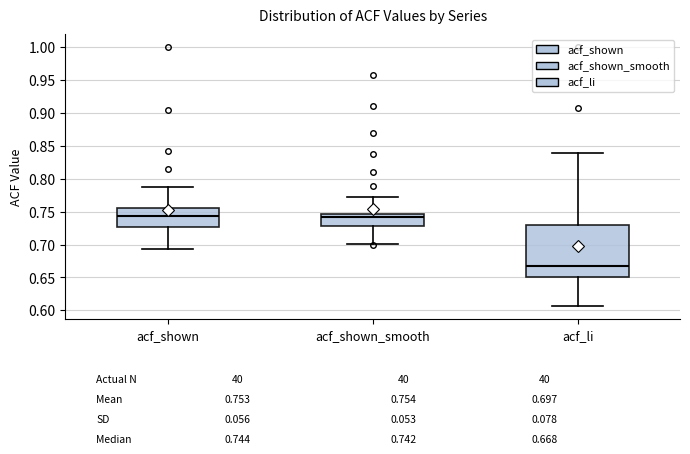

Which box is the tallest, from its lower edge to its upper edge?

acf_li